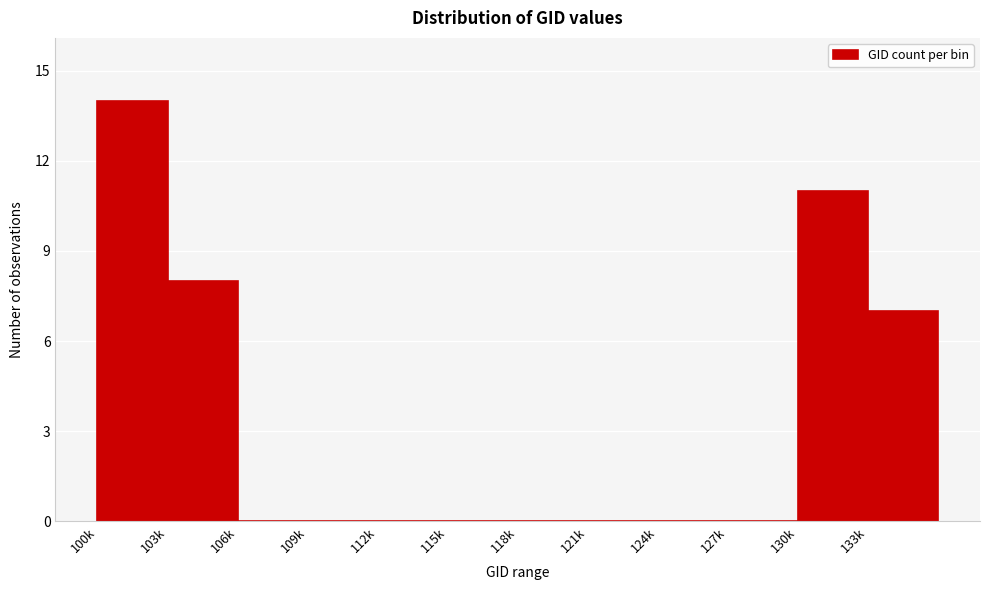

Reading left to right, list all the values displayed in this chart.

100k=14	103k=8	106k=0	109k=0	112k=0	115k=0	118k=0	121k=0	124k=0	127k=0	130k=11	133k=7